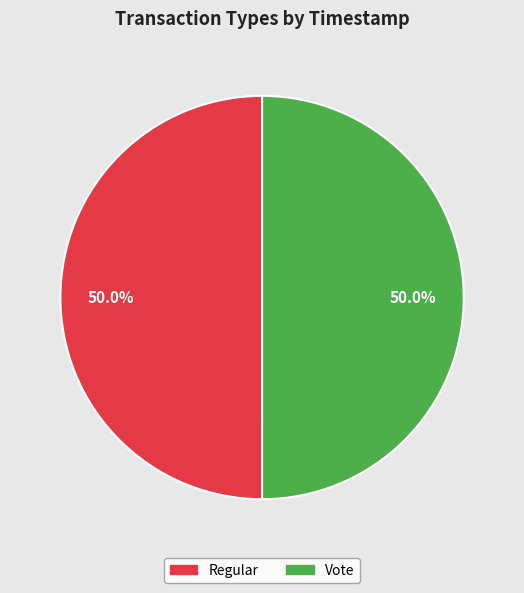

How much of the chart is everything except Vote?

50.0%